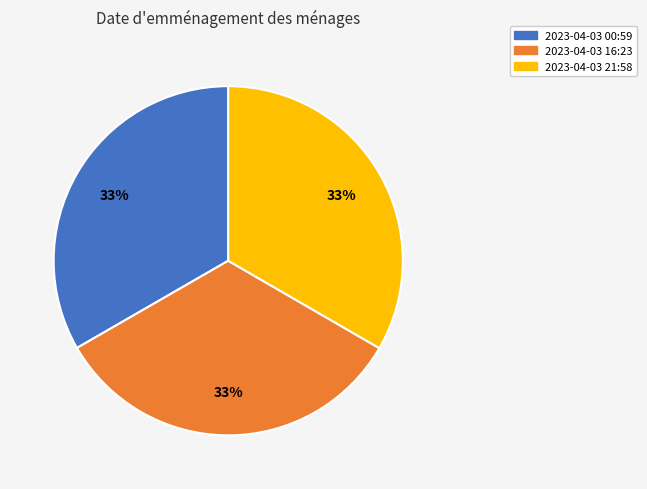

Is there a majority slice in this chart?

No